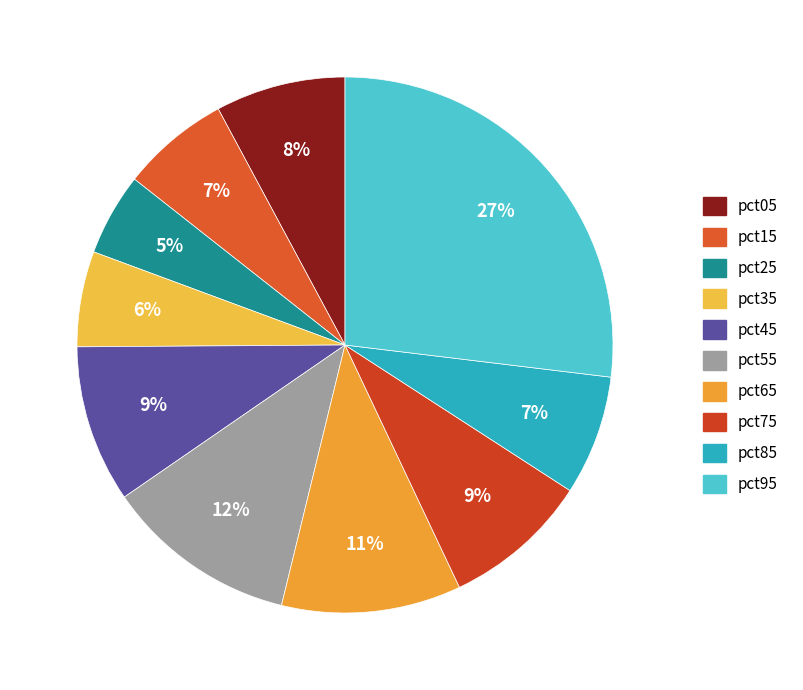

The pct35 slice represents 6% of the pie. True or false?

True